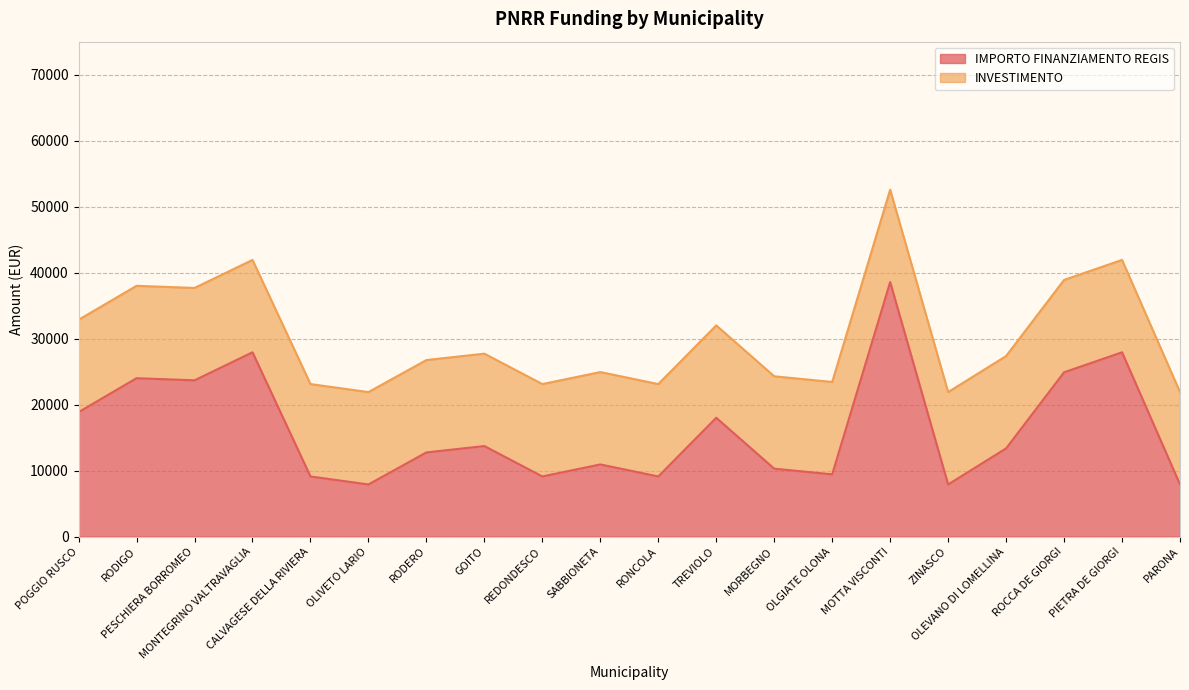

Rank the categories by value from highest to lowest.

MOTTA VISCONTI, MONTEGRINO VALTRAVAGLIA, PIETRA DE GIORGI, ROCCA DE GIORGI, RODIGO, PESCHIERA BORROMEO, POGGIO RUSCO, TREVIOLO, GOITO, OLEVANO DI LOMELLINA, RODERO, SABBIONETA, MORBEGNO, OLGIATE OLONA, CALVAGESE DELLA RIVIERA, REDONDESCO, RONCOLA, OLIVETO LARIO, ZINASCO, PARONA